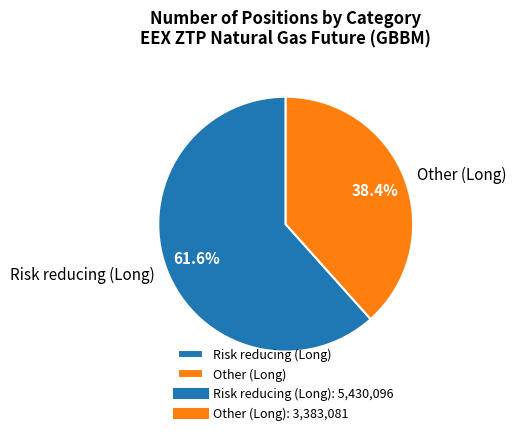

How many segments does this pie chart have?

2